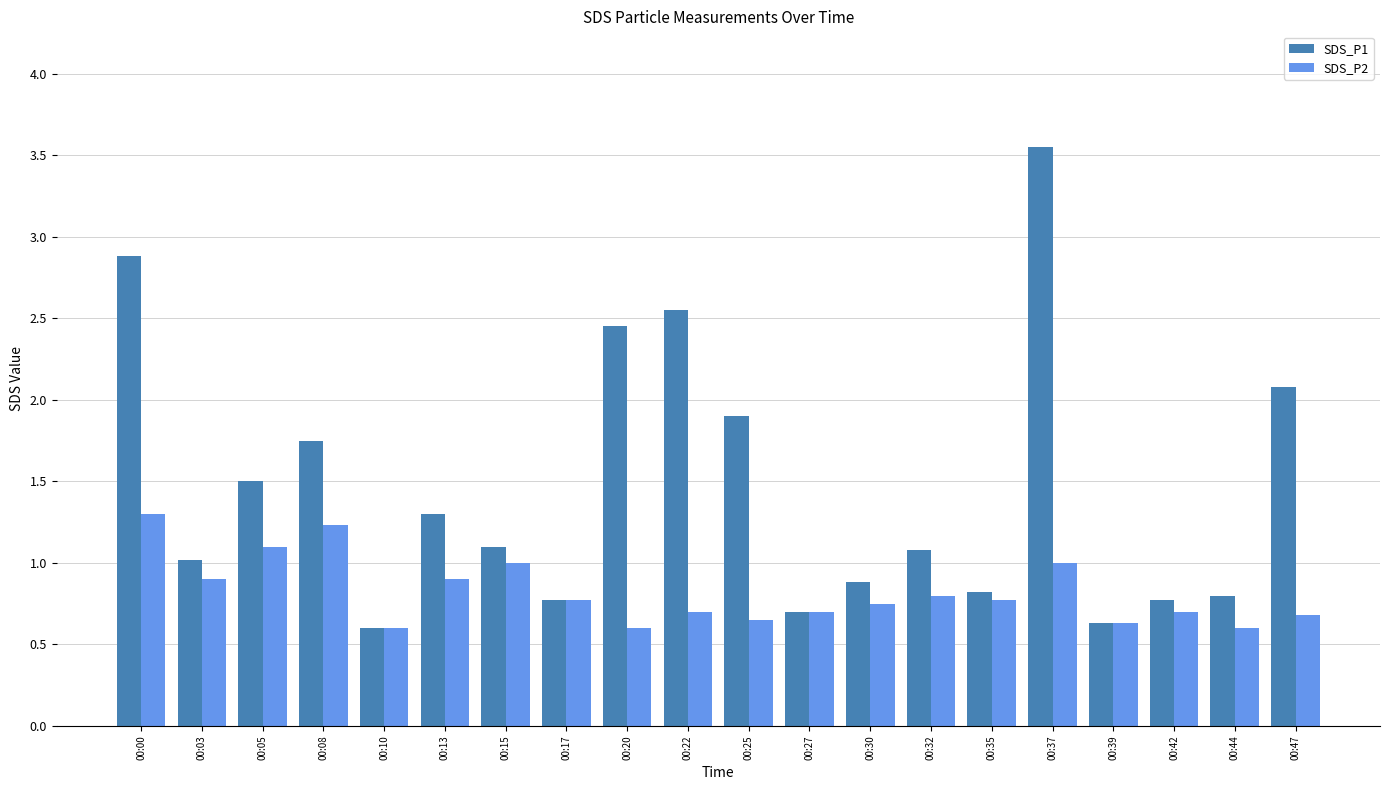

Which label corresponds to the largest value in the chart?

00:37